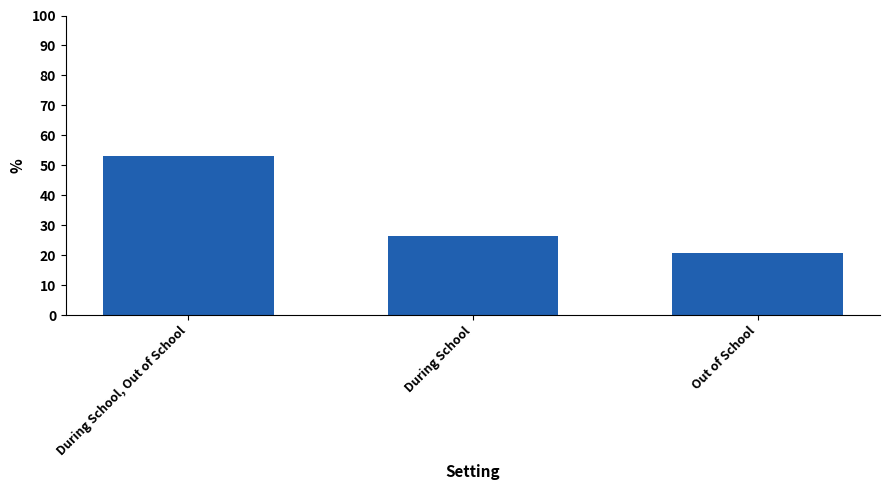

How many values are below 26?

1